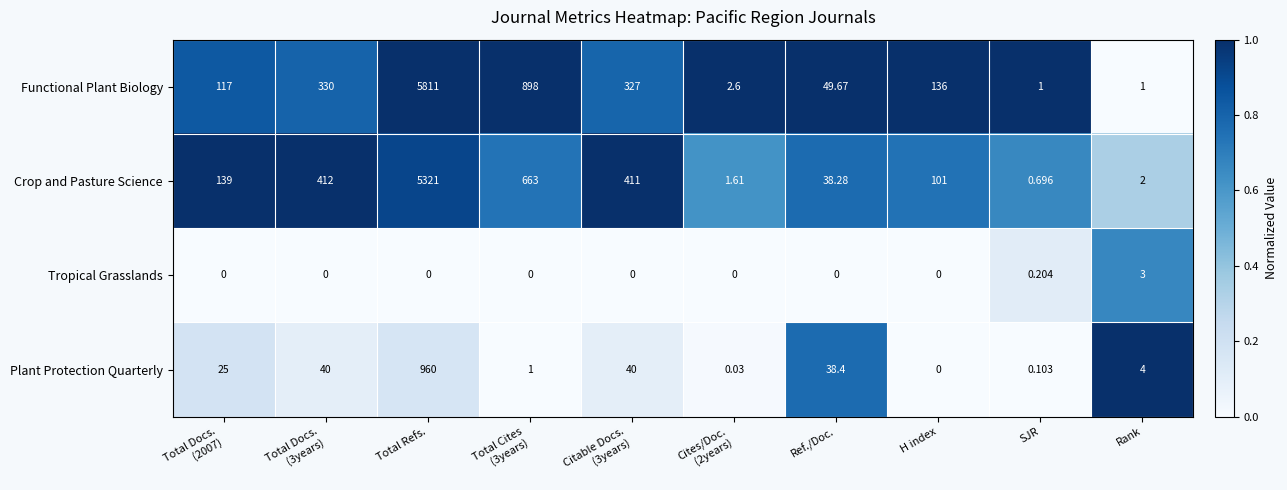

Which series has the largest range (max minus min)?

Functional Plant Biology